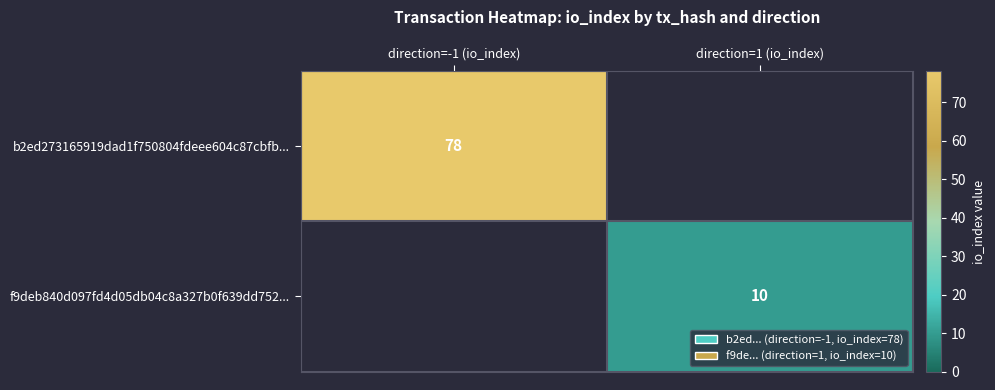

The value of f9deb840d097fd4d05db04c8a327b0f639dd752... at direction=1 (io_index) is 15. True or false?

False